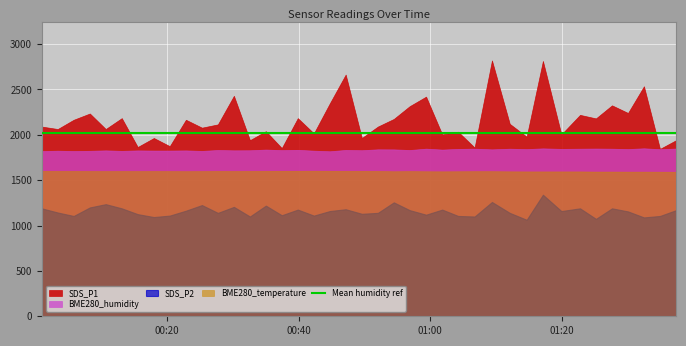

In SDS_P2, how many points are lower than both neighbors (excluding endpoints)?

13